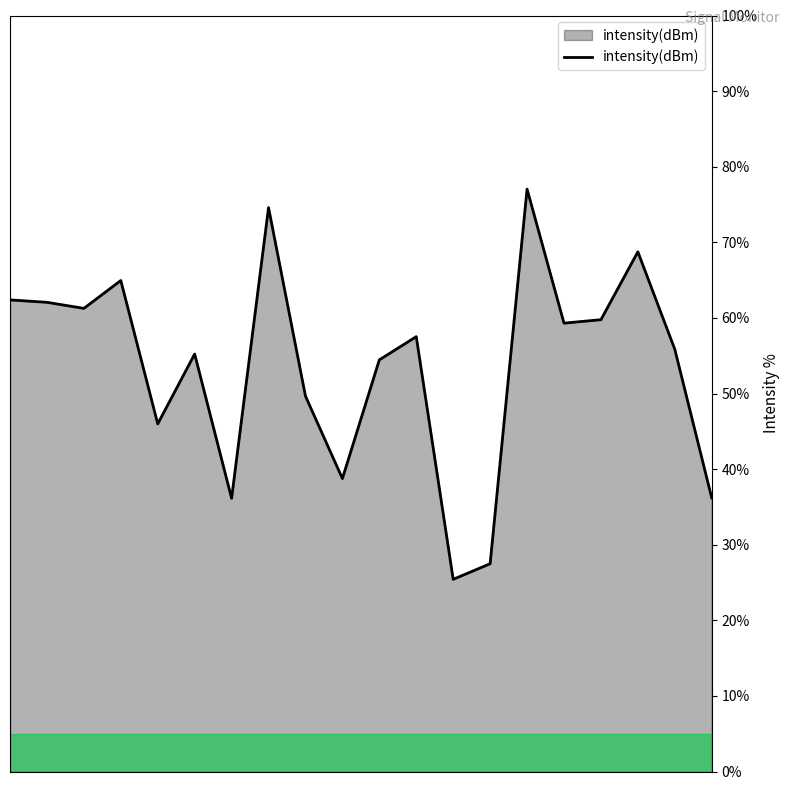

What is the difference between the maximum and minimum values?

51.6